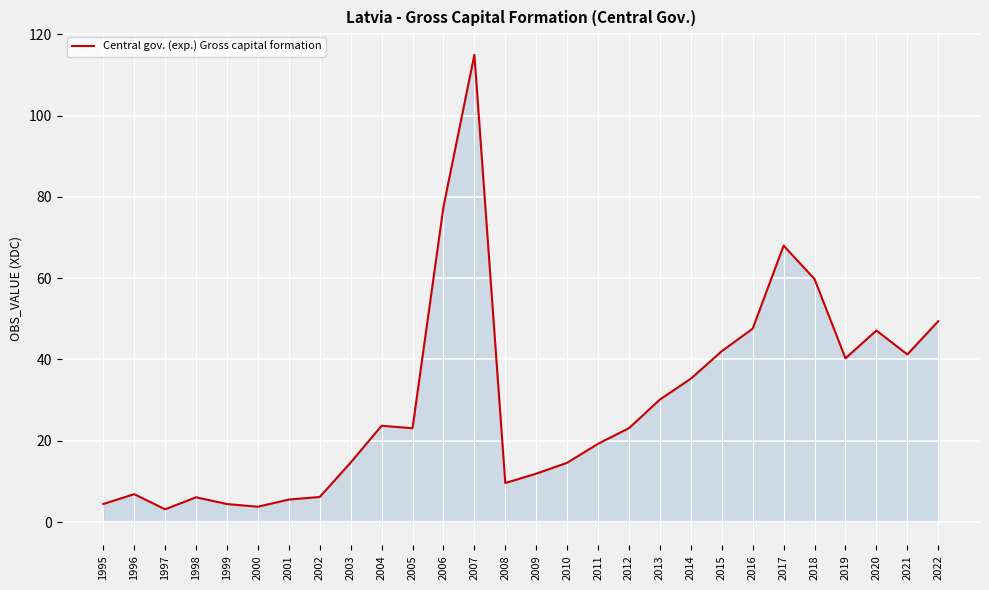

What is the difference between the maximum and minimum values?

111.9